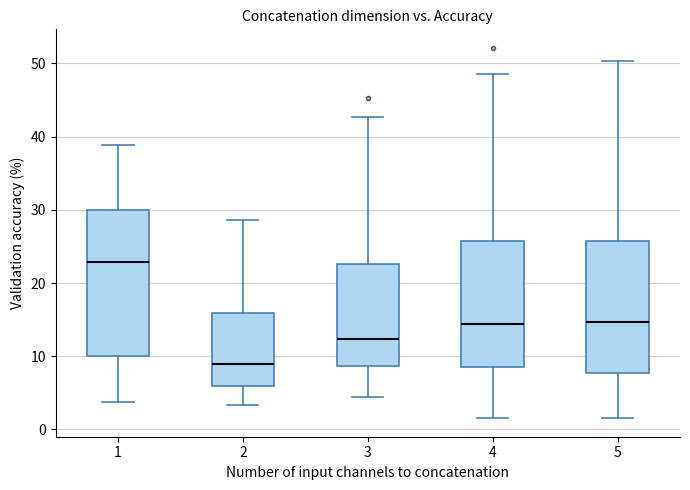

Which box has the highest median line?

1